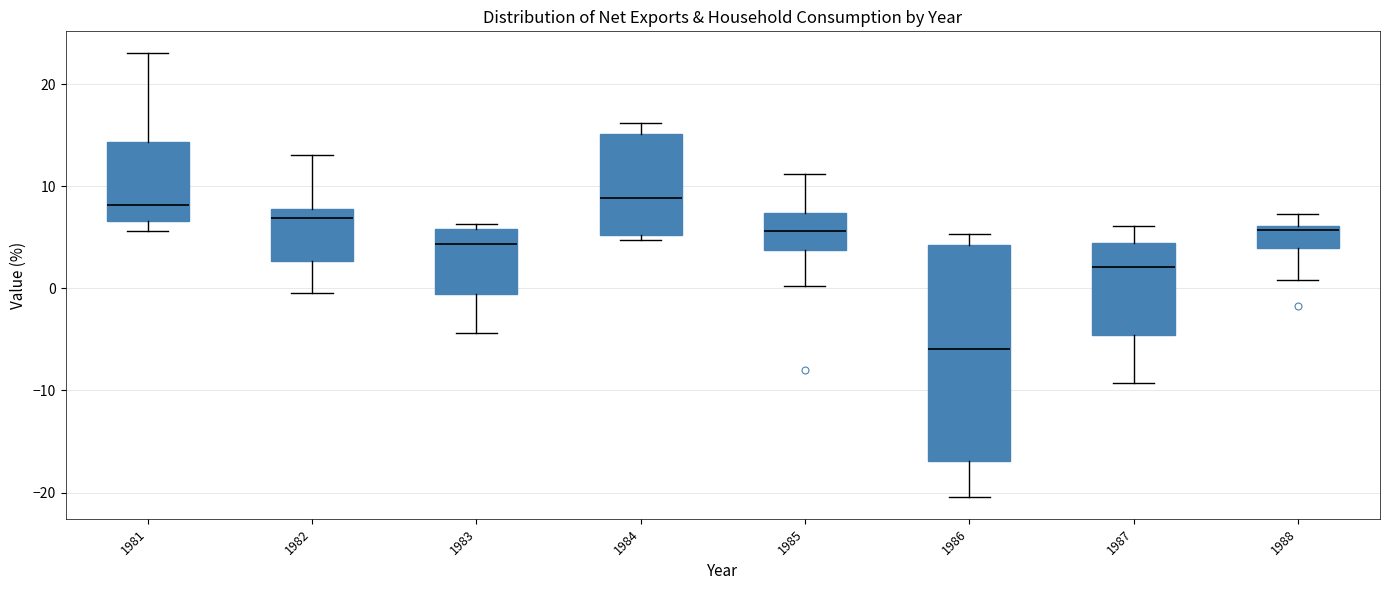

Reading left to right, transcribe this box plot: for each box, give where its median line is, the range the box spans, and where its two whiskers end, as read against the y-axis. The values are not printed on the chart, so give them approximately, as read against the axis.

1981: median 8, box 7 to 14, whiskers 6 to 23
1982: median 7, box 3 to 8, whiskers 0 to 13
1983: median 4, box -1 to 6, whiskers -4 to 6 (just above the box's upper edge)
1984: median 9, box 5 to 15, whiskers 5 (just below the box's lower edge) to 16
1985: median 6, box 4 to 7, whiskers 0 to 11
1986: median -6, box -17 to 4, whiskers -20 to 5
1987: median 2, box -5 to 4, whiskers -9 to 6
1988: median 6 (just below the box's upper edge), box 4 to 6, whiskers 1 to 7